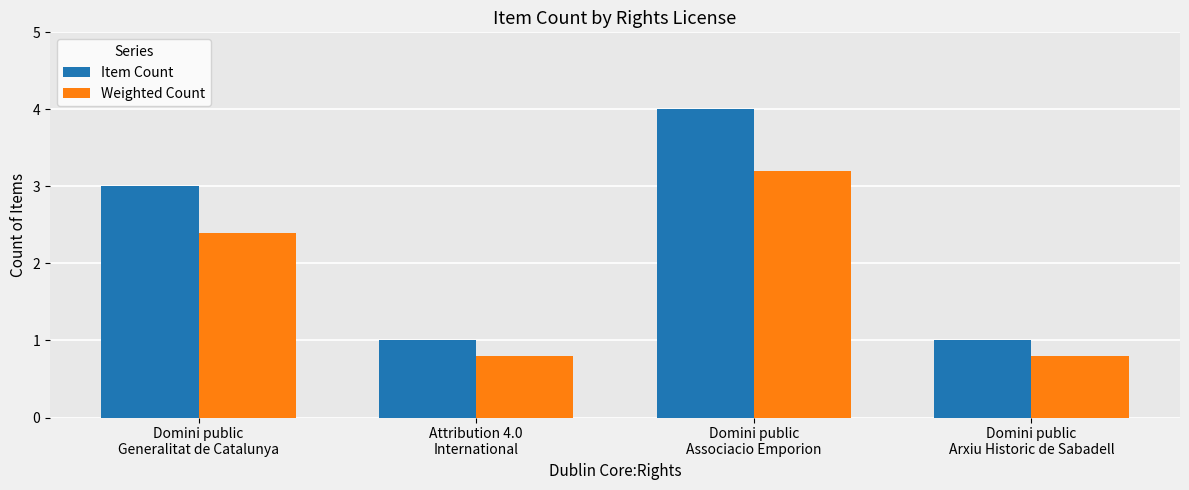

What position from the left is Domini public
Generalitat de Catalunya?

1